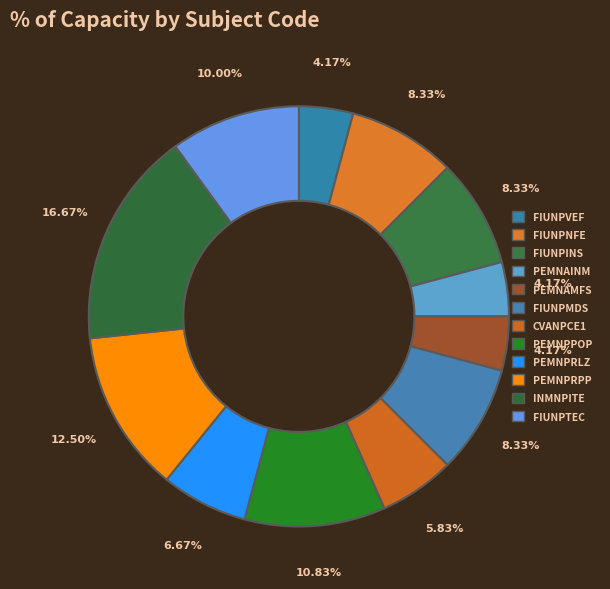

To the nearest percent, what percentage of the pie is PEMNAINM?

4%